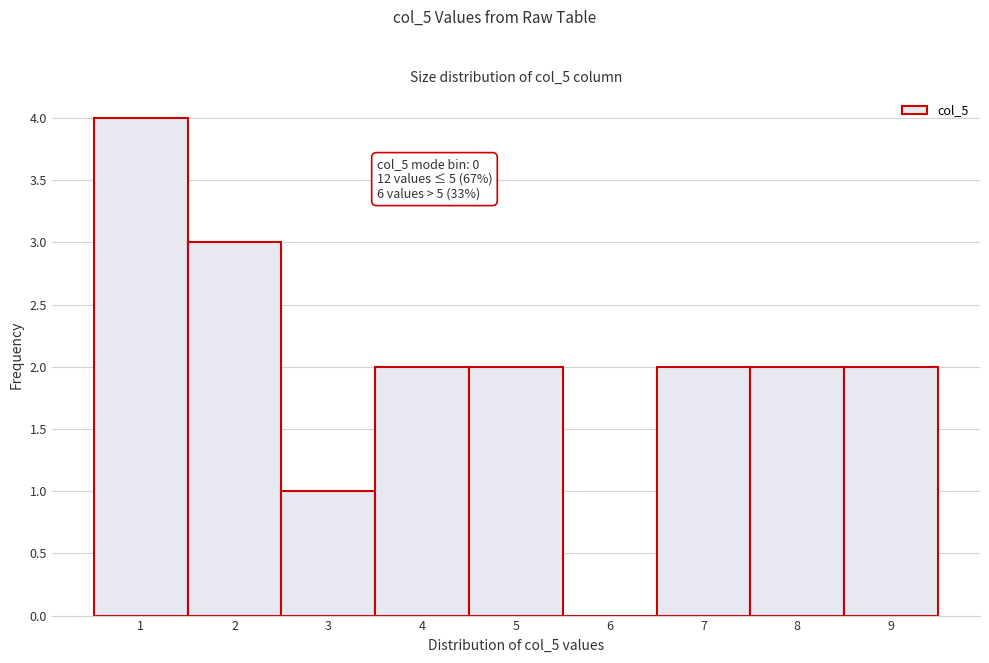

Over which range of the x-axis is the bar tallest?

0.5 to 1.5